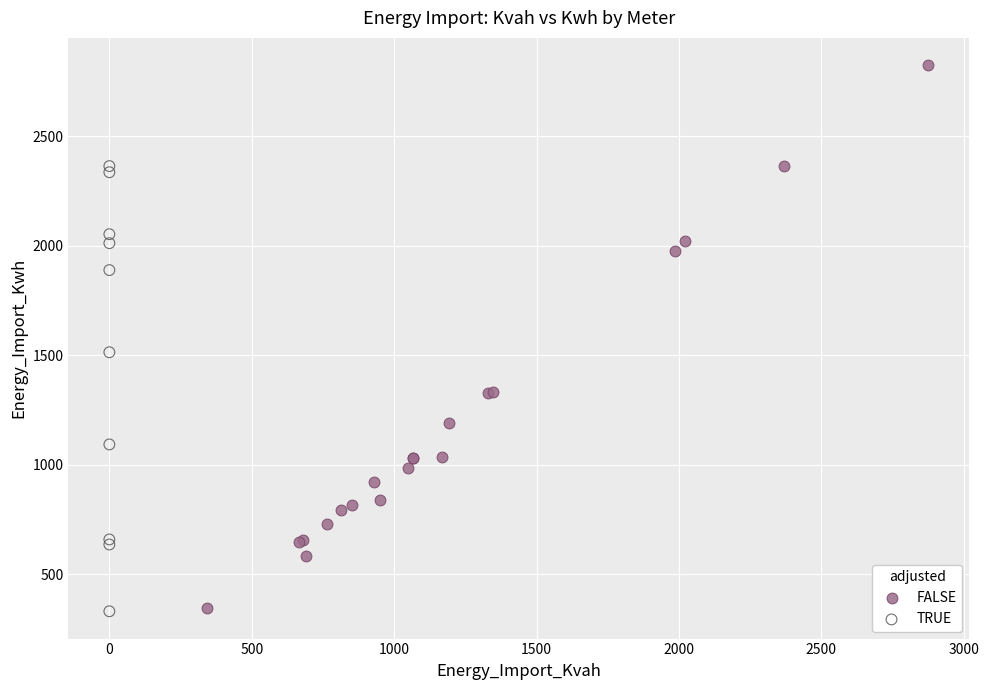

Which series has the widest spread of Y values?

FALSE